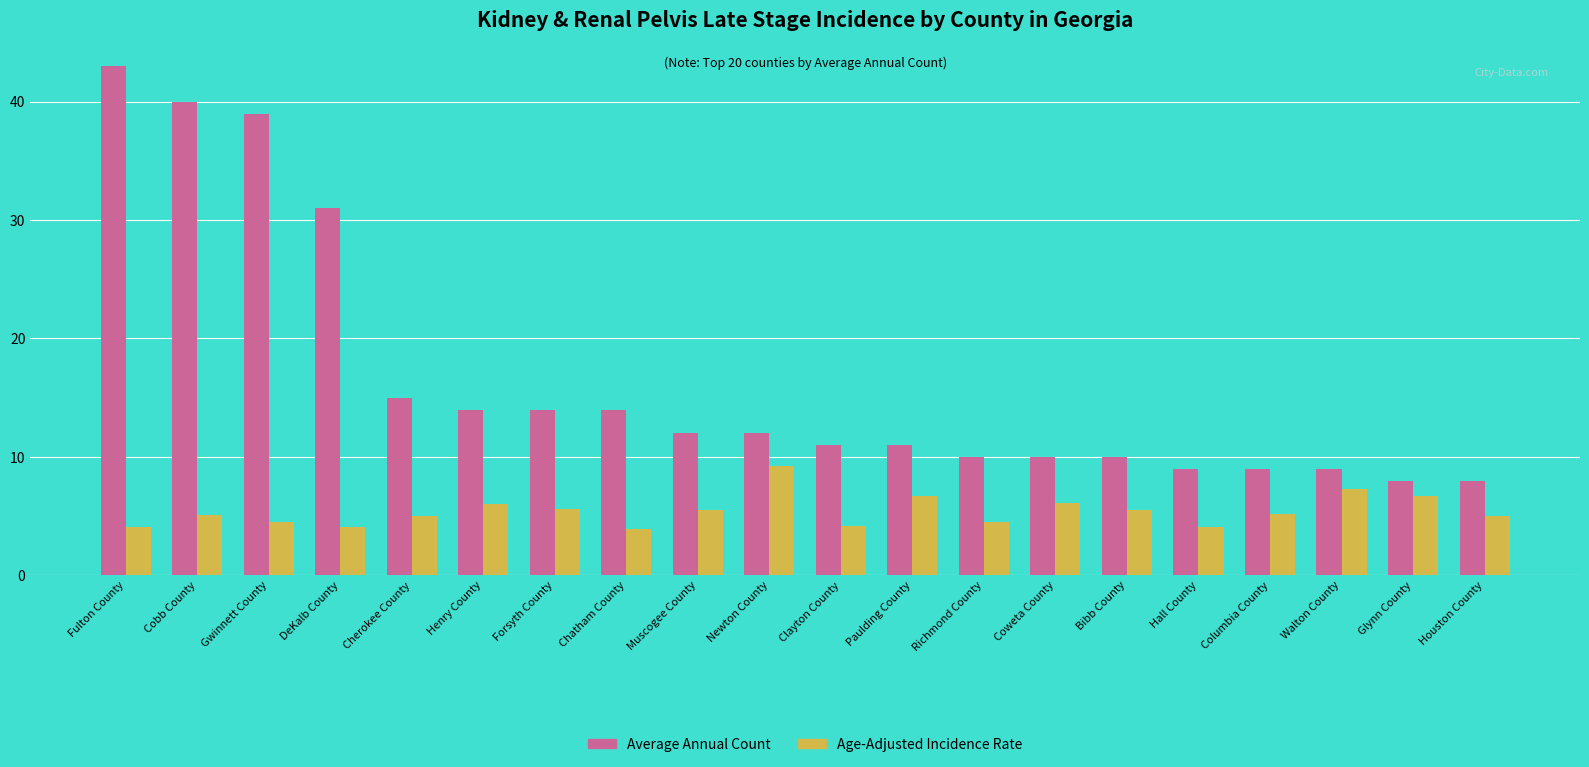

What position from the right is Houston County?

1